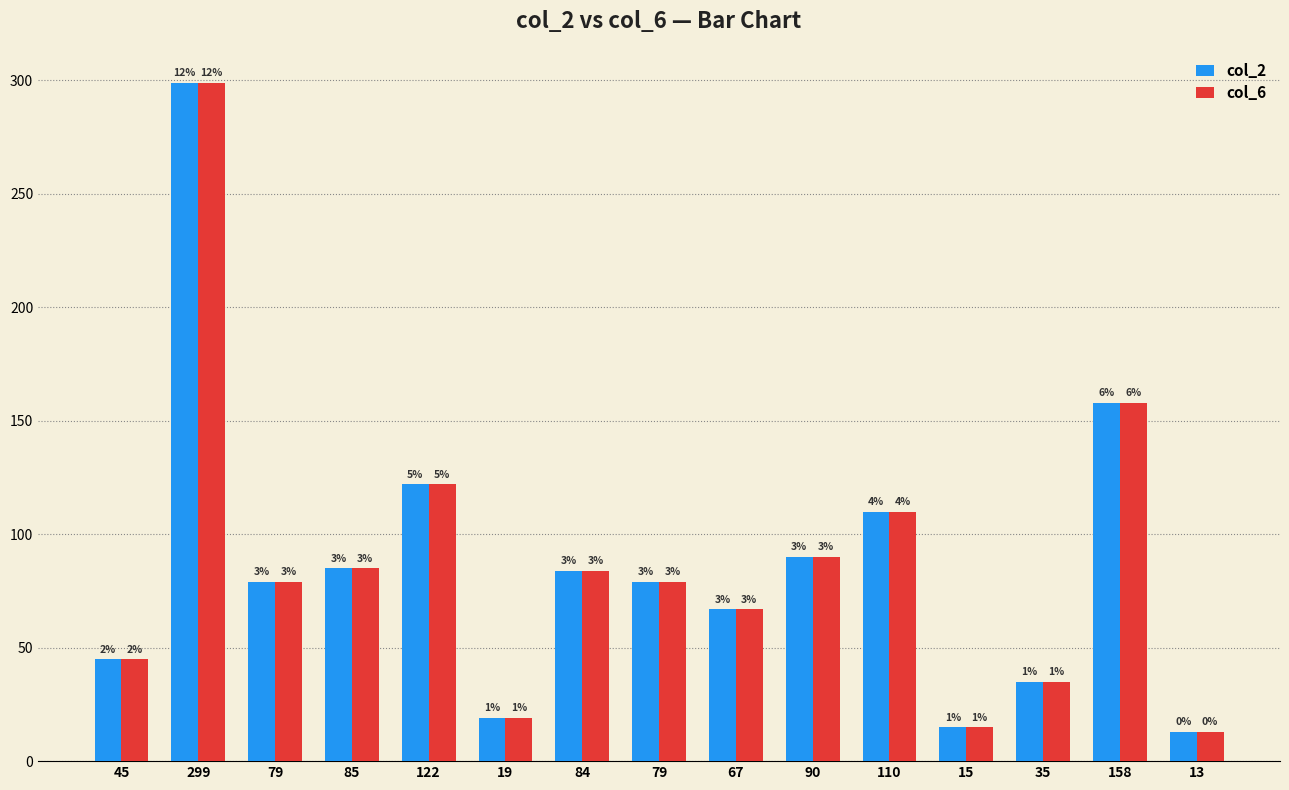

How many bars are there in each group?

2